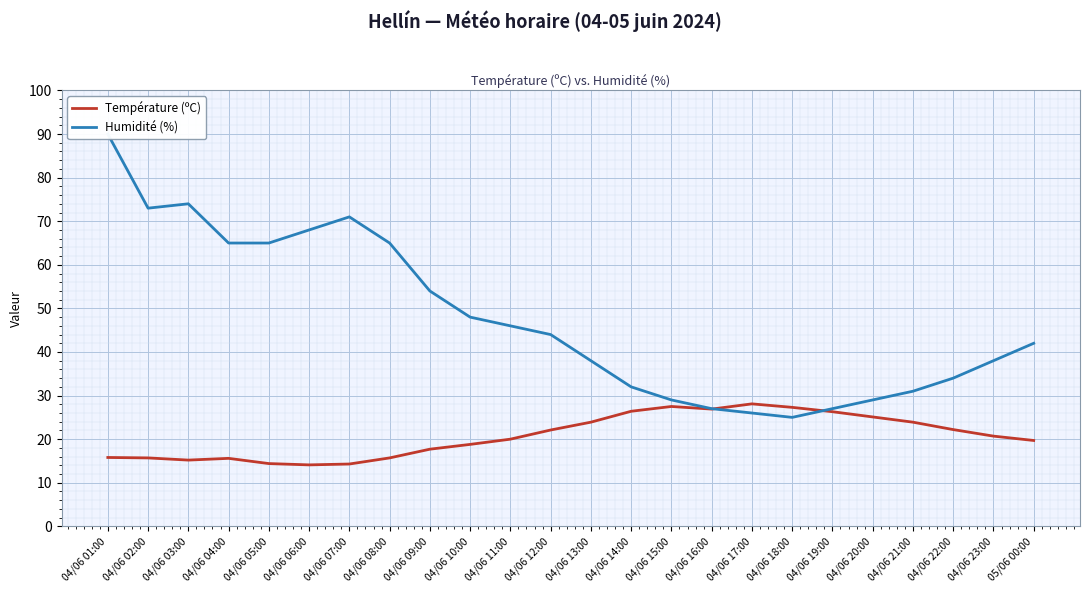

What is the minimum value shown in the chart?

14.1